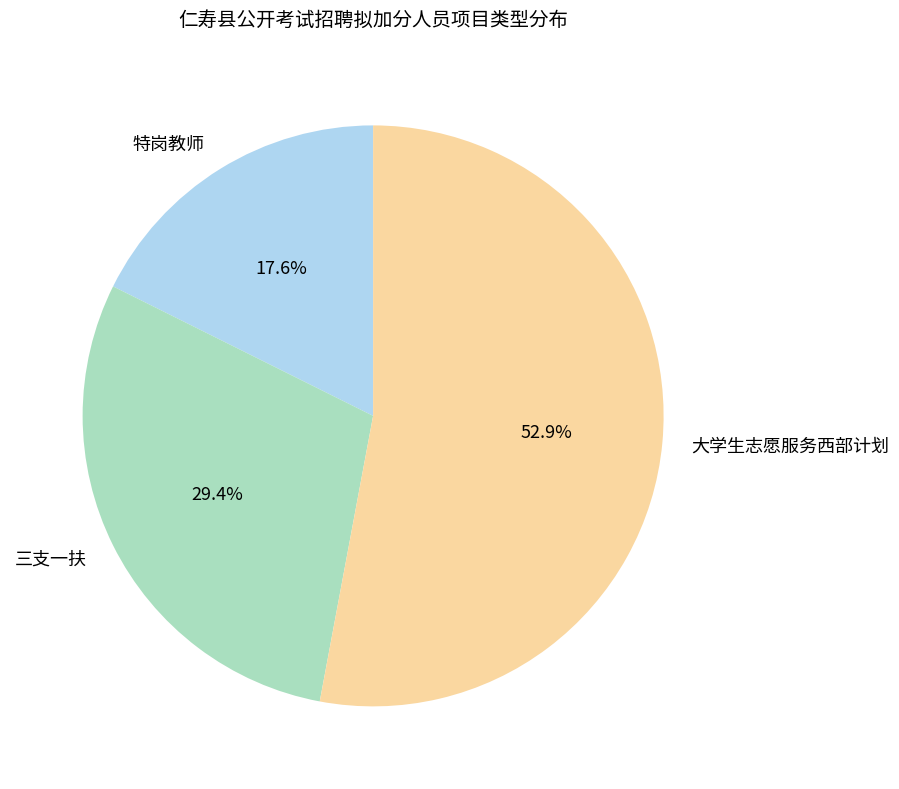

Does 大学生志愿服务西部计划 represent more than half of the total?

Yes